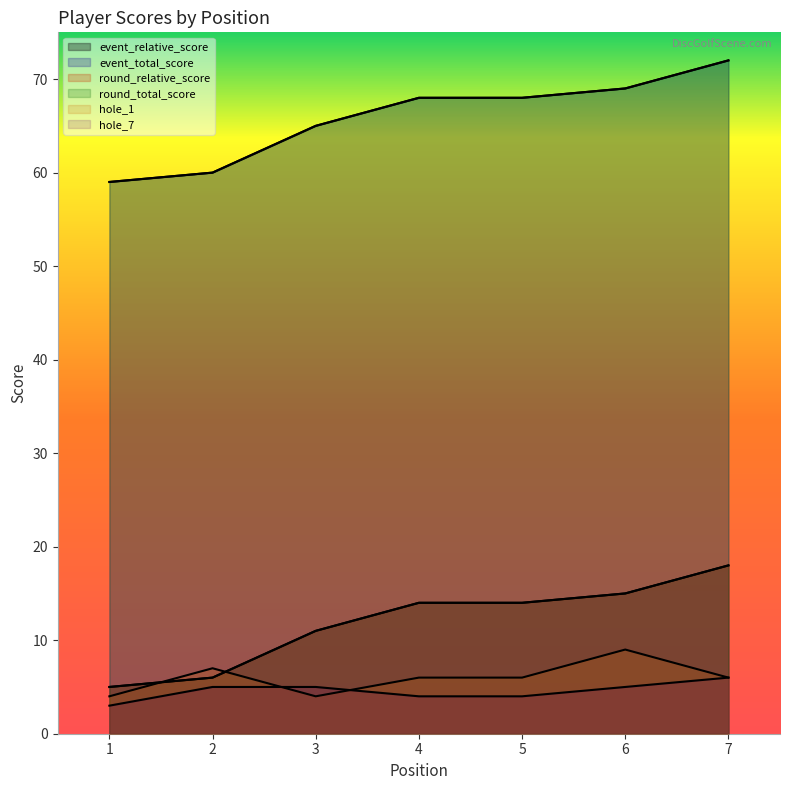

The event_relative_score series shows 115 at 7. True or false?

False